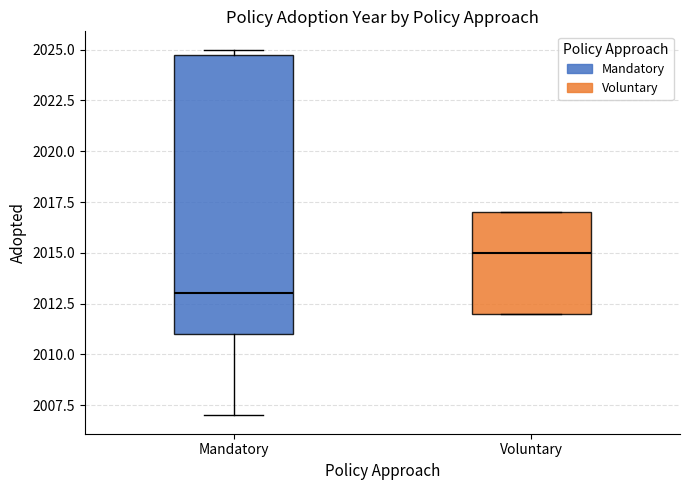

Reading left to right, transcribe this box plot: for each box, give where its median line is, the range the box spans, and where its two whiskers end, as read against the y-axis. The values are not printed on the chart, so give them approximately, as read against the axis.

Mandatory: median 2013, box 2011 to 2025, whiskers 2007 to 2025 (just above the box's upper edge)
Voluntary: median 2015, box 2012 to 2017, whiskers 2012 to 2017